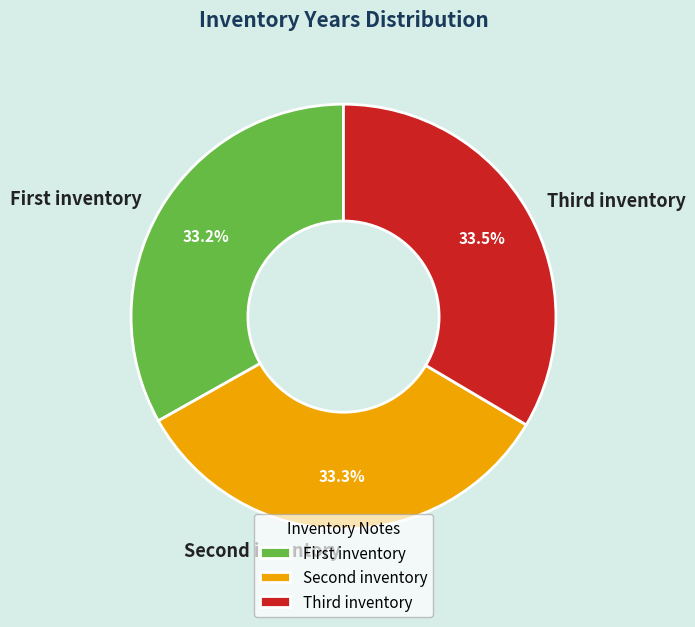

Does any single category account for the majority?

No